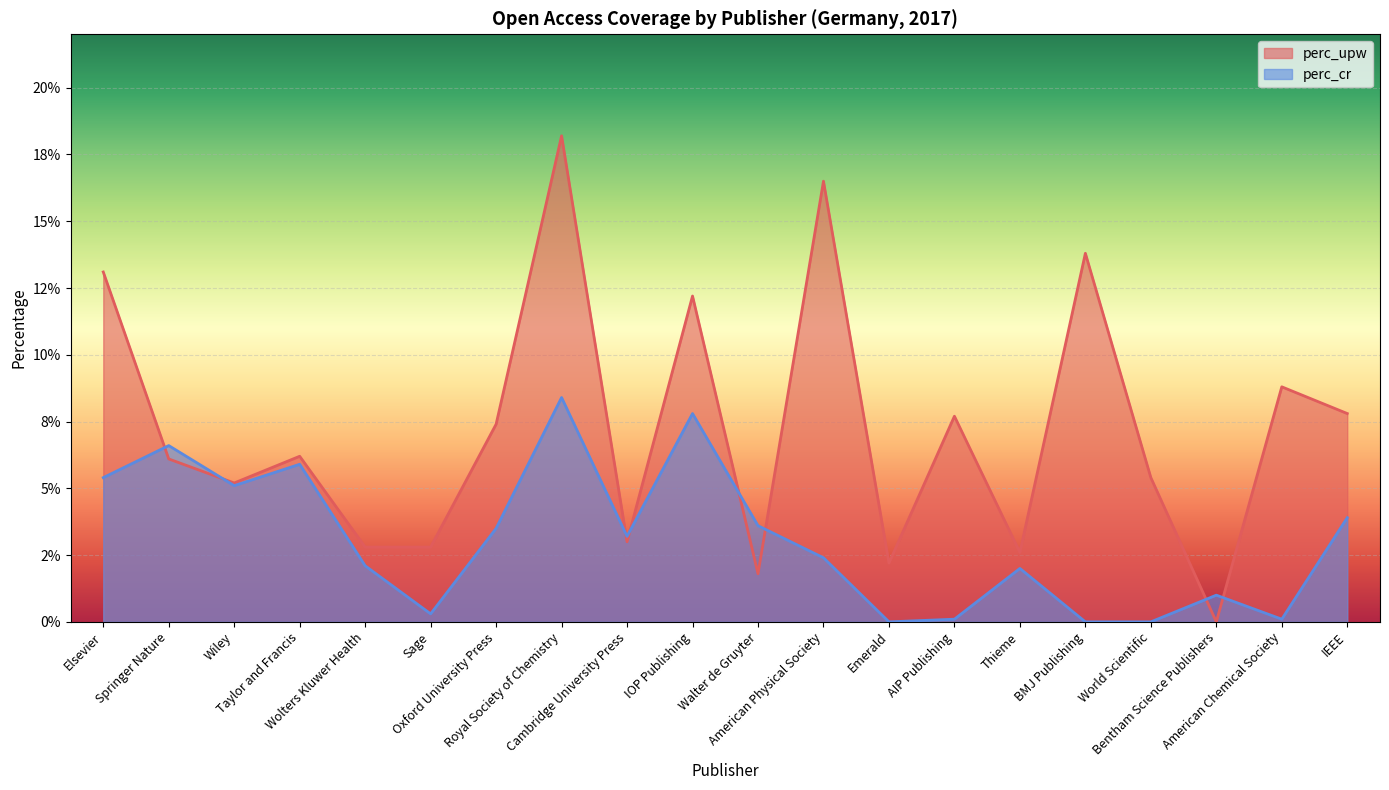

In perc_upw, how many points are higher than both neighbors (excluding endpoints)?

7